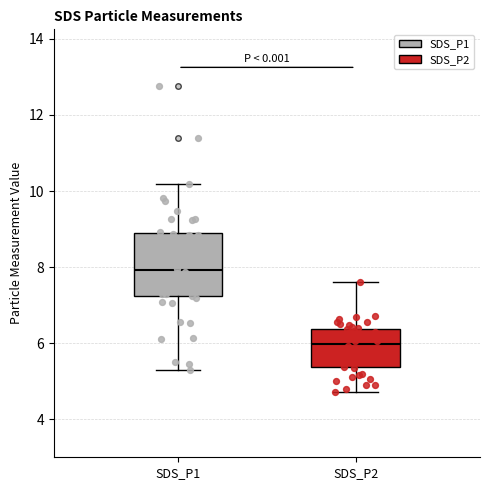

Reading left to right, read every box against the y-axis: the position of its median line, the range the box covers, and the ends of its whiskers. The values are not printed on the chart, so give them approximately, as read against the axis.

SDS_P1: median 8.0, box 7.2 to 8.8, whiskers 5.4 to 10.2
SDS_P2: median 6.0, box 5.4 to 6.4, whiskers 4.8 to 7.6